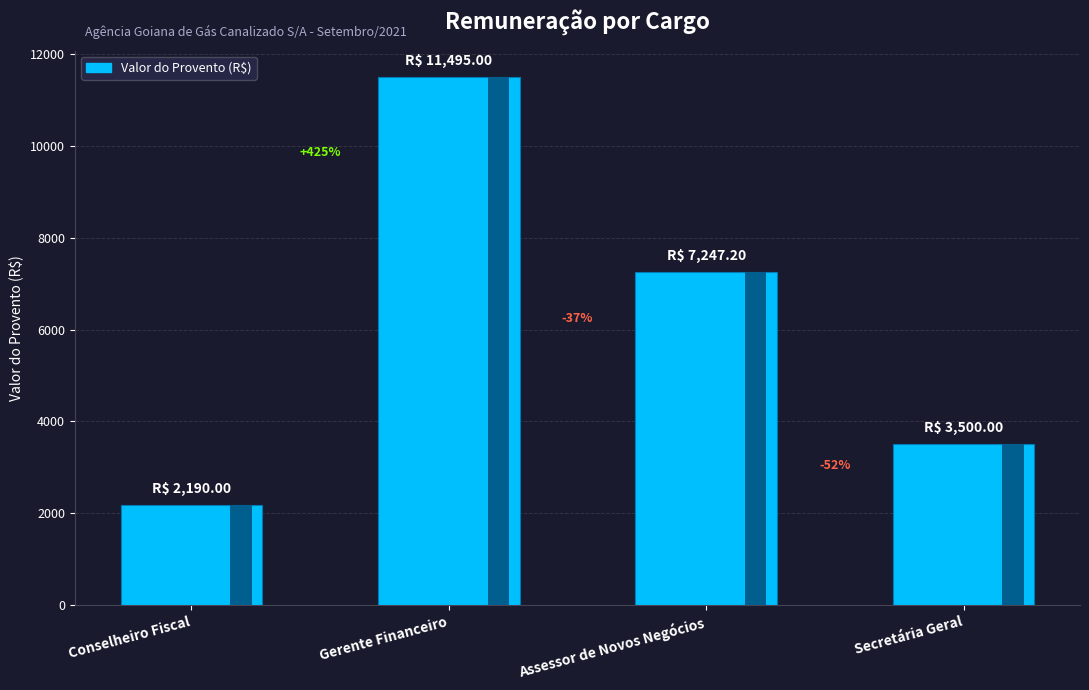

At which label does the data first exceed 7247?

Gerente Financeiro